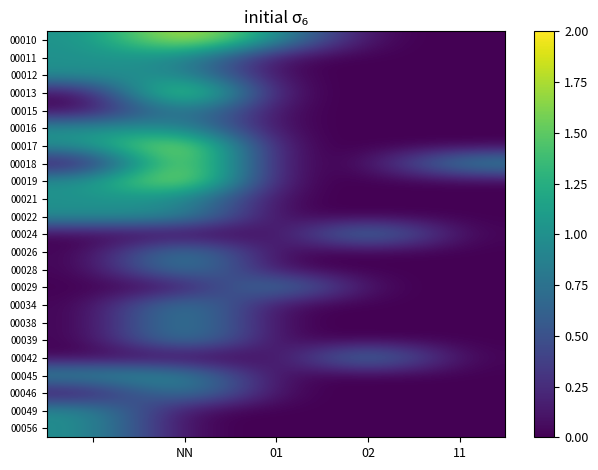

How many distinct data groups are displayed?

23